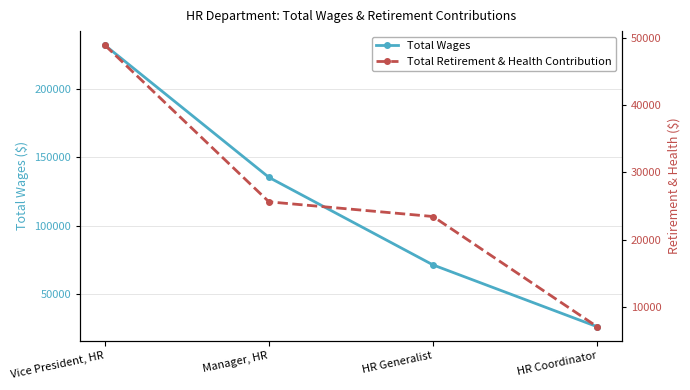

True or false: Total Wages has more than 1 interior local peaks.

False